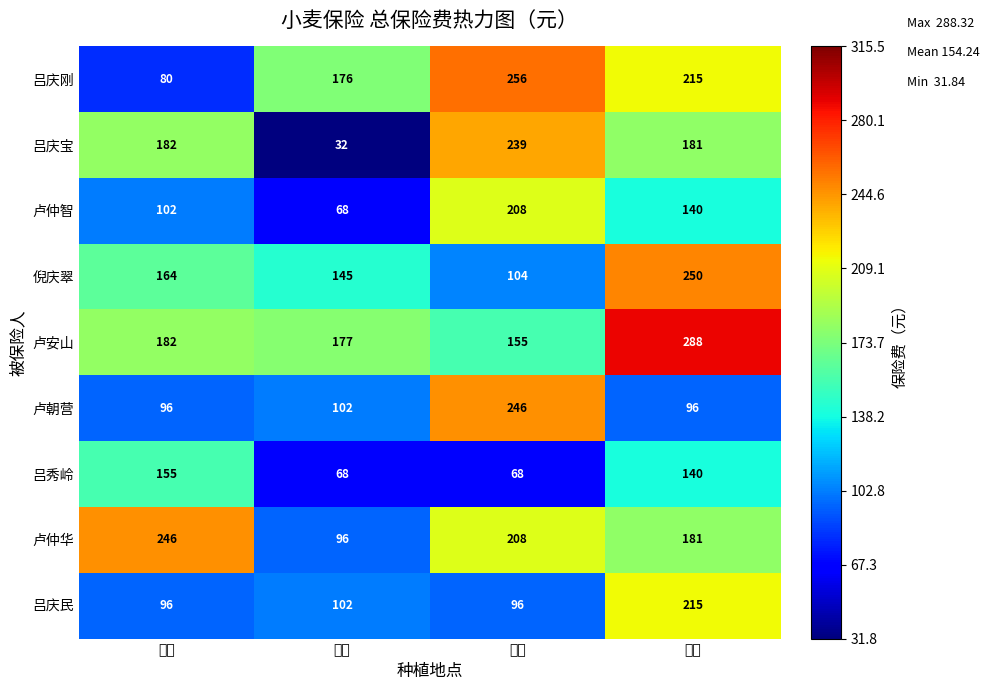

At which label is 倪庆翠 closest to 177?

村东